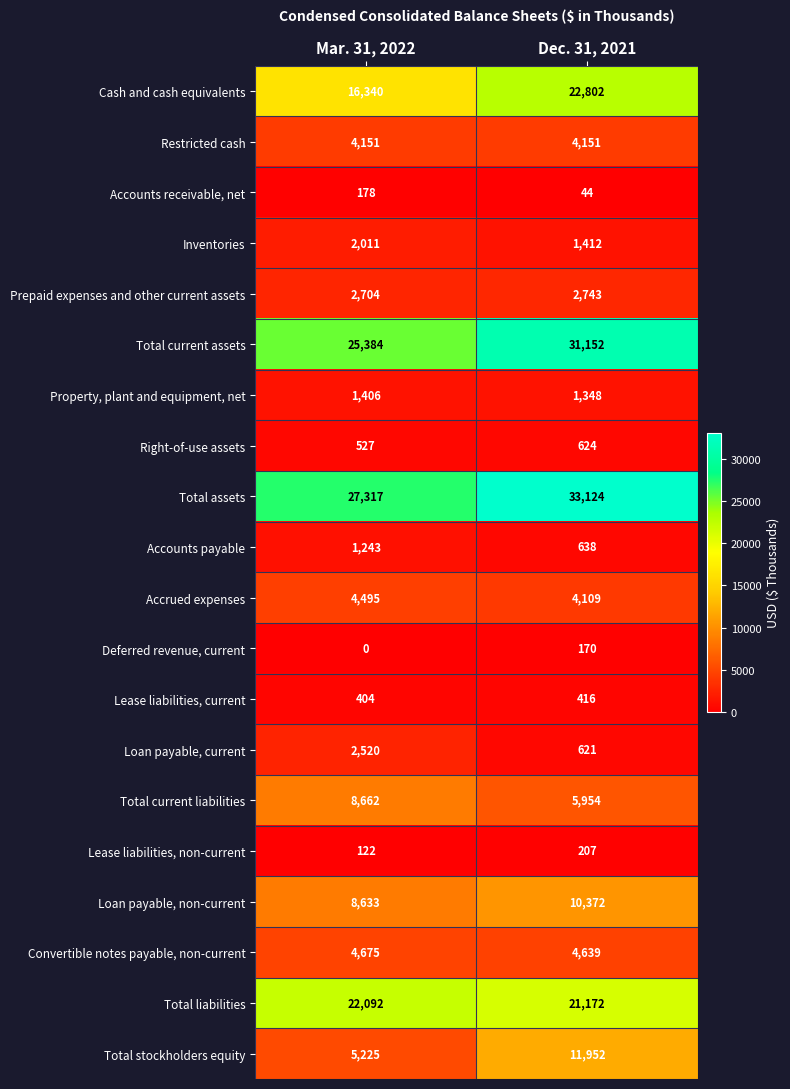

At how many categories does at least one series exceed 26801?

2